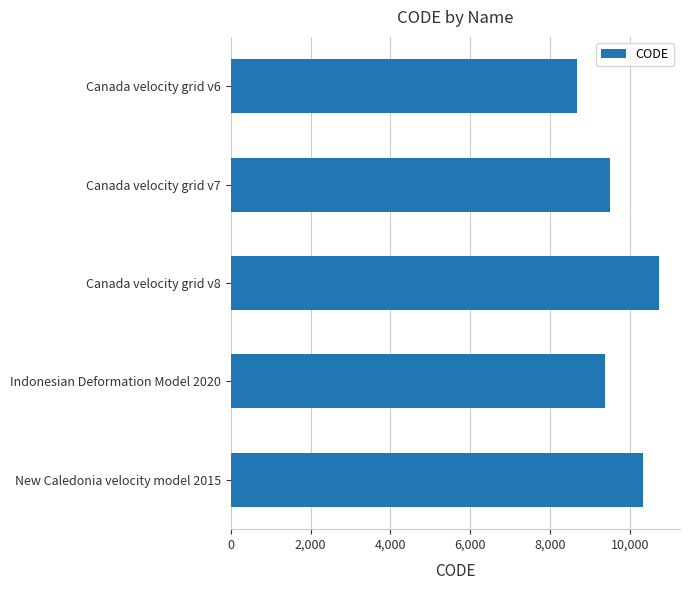

What is the average value?

9713